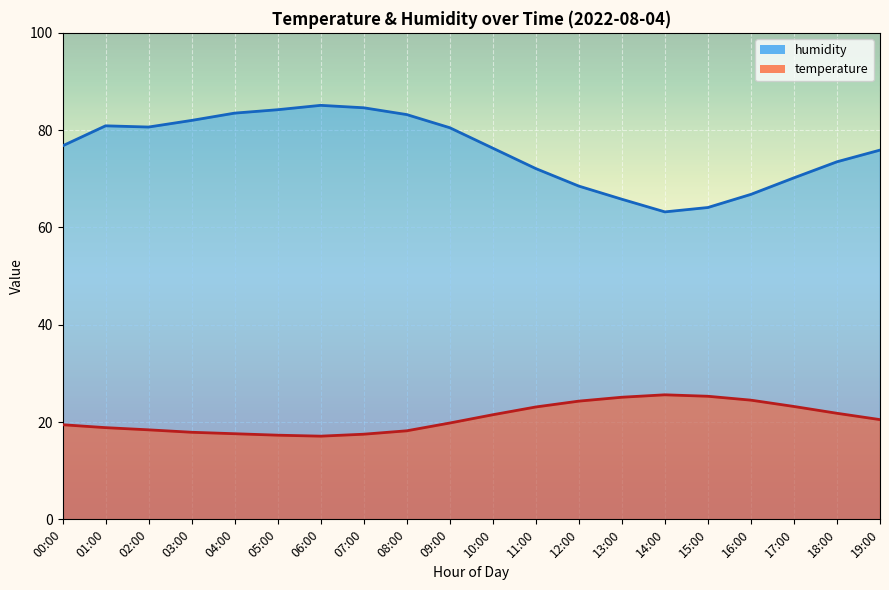

Where does the humidity series first go above 76?

00:00